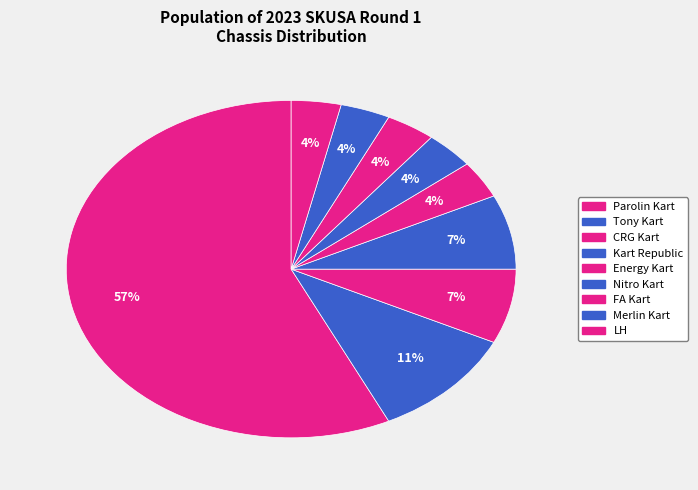

How many segments does this pie chart have?

9